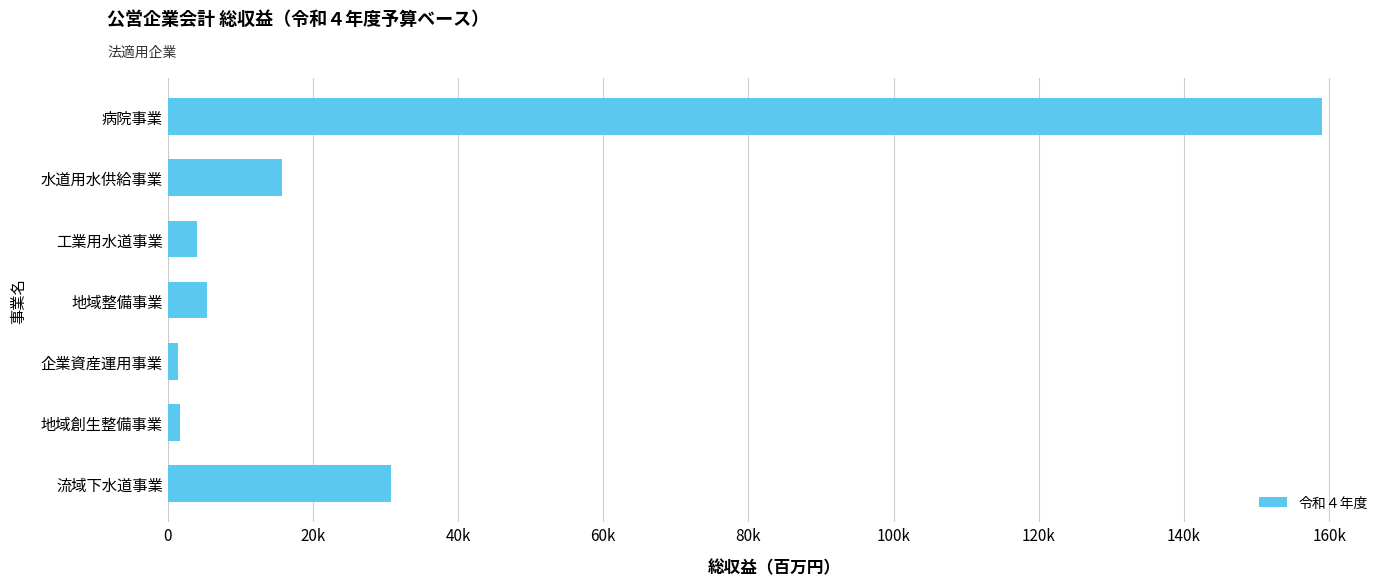

What is the sum of all values?

218082